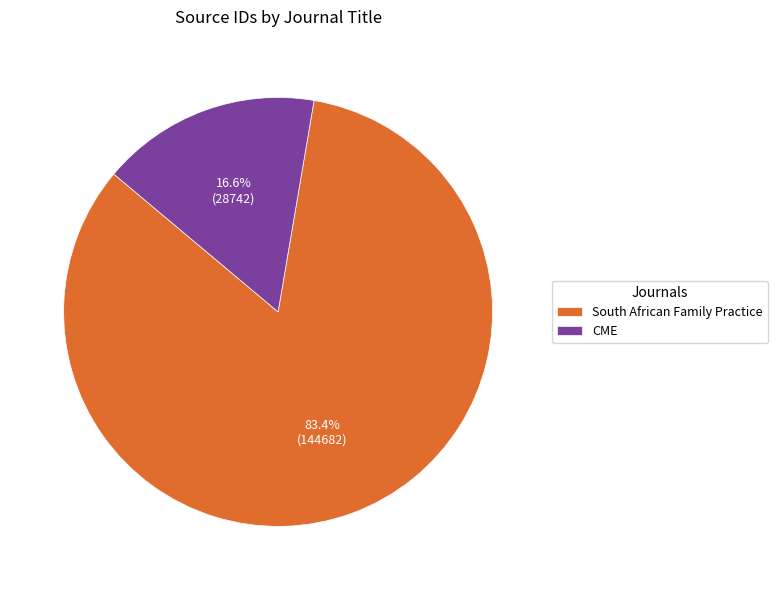

Between South African Family Practice and CME, which is larger?

South African Family Practice